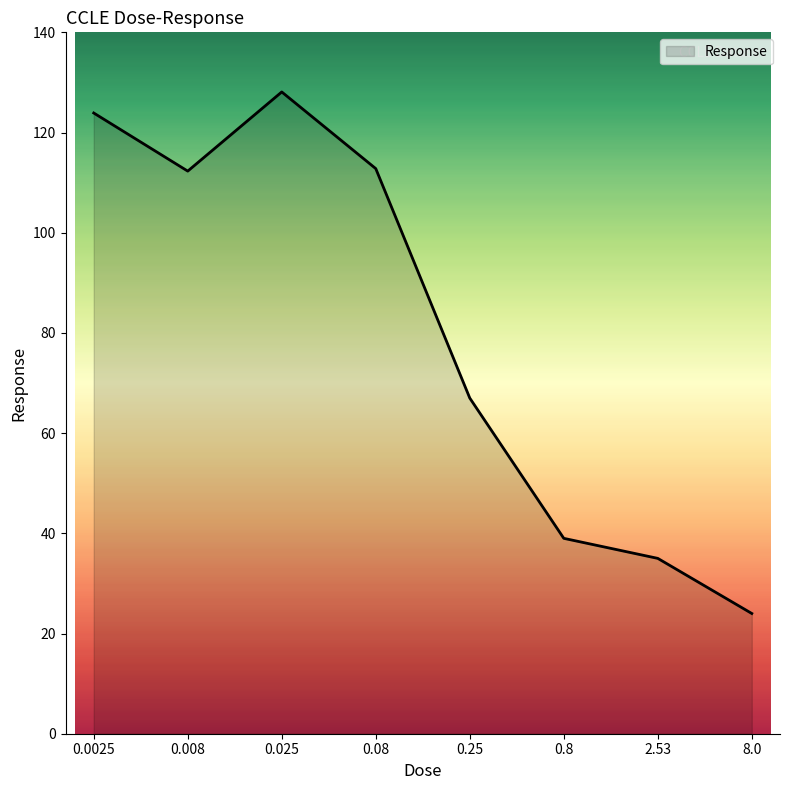

The value at 0.0025 is 123.9. True or false?

True